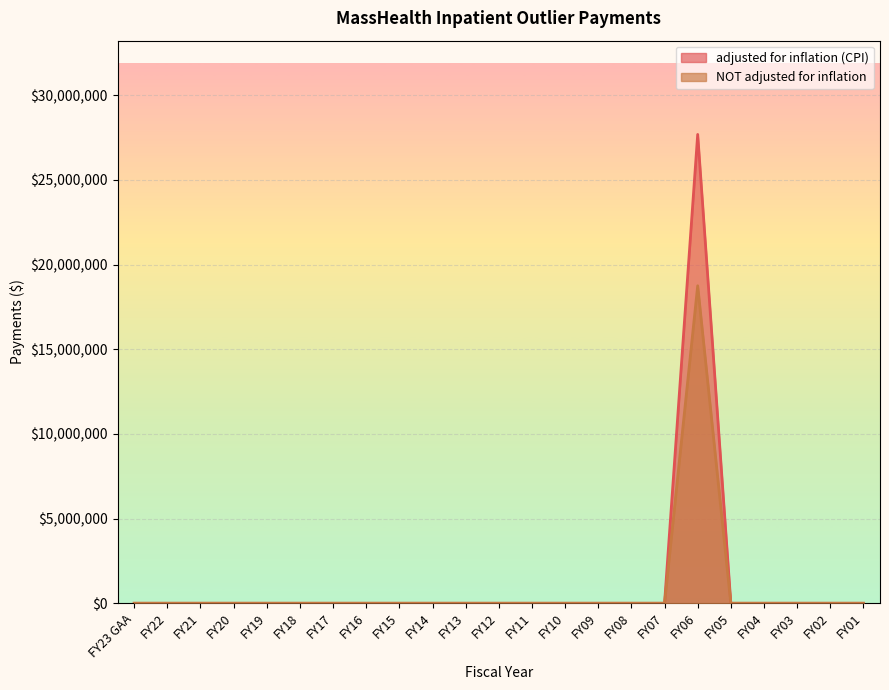

True or false: NOT adjusted for inflation and adjusted for inflation (CPI) cross at least once.

False